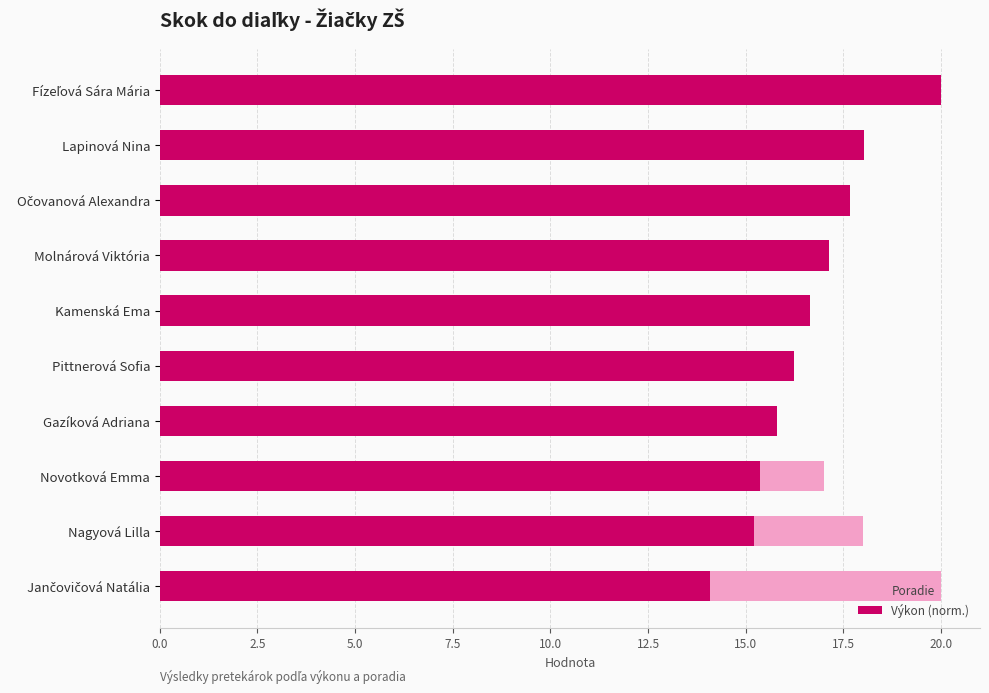

How many values in the Výkon (norm.) series exceed 16?

6